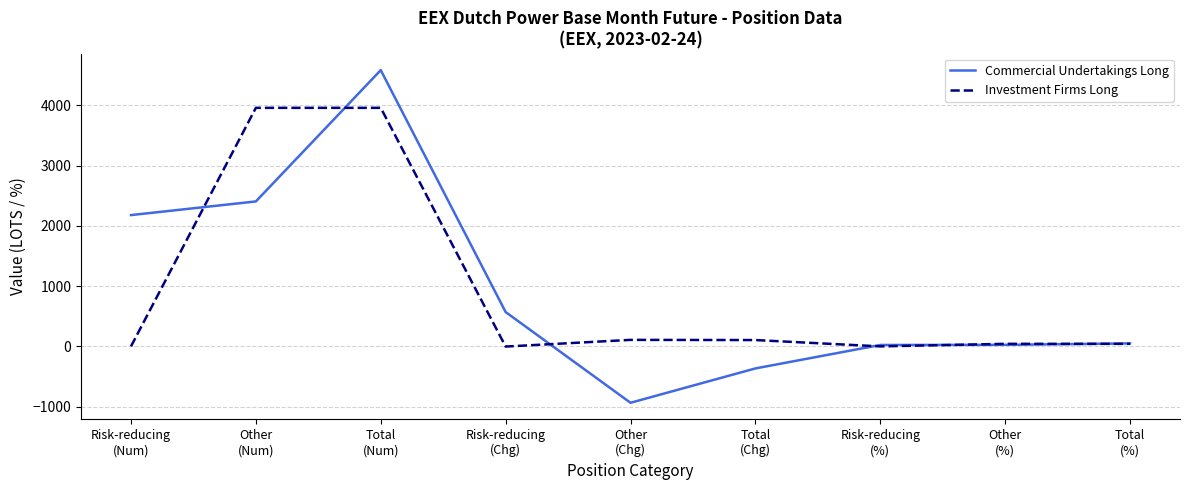

Where is the first local minimum for Commercial Undertakings Long?

Other
(Chg)